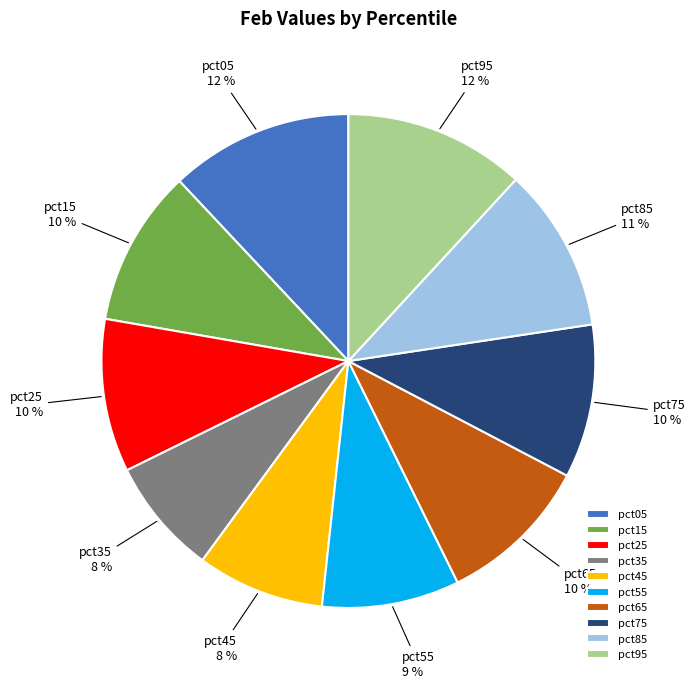

Does pct15 account for over 50% of the chart?

No